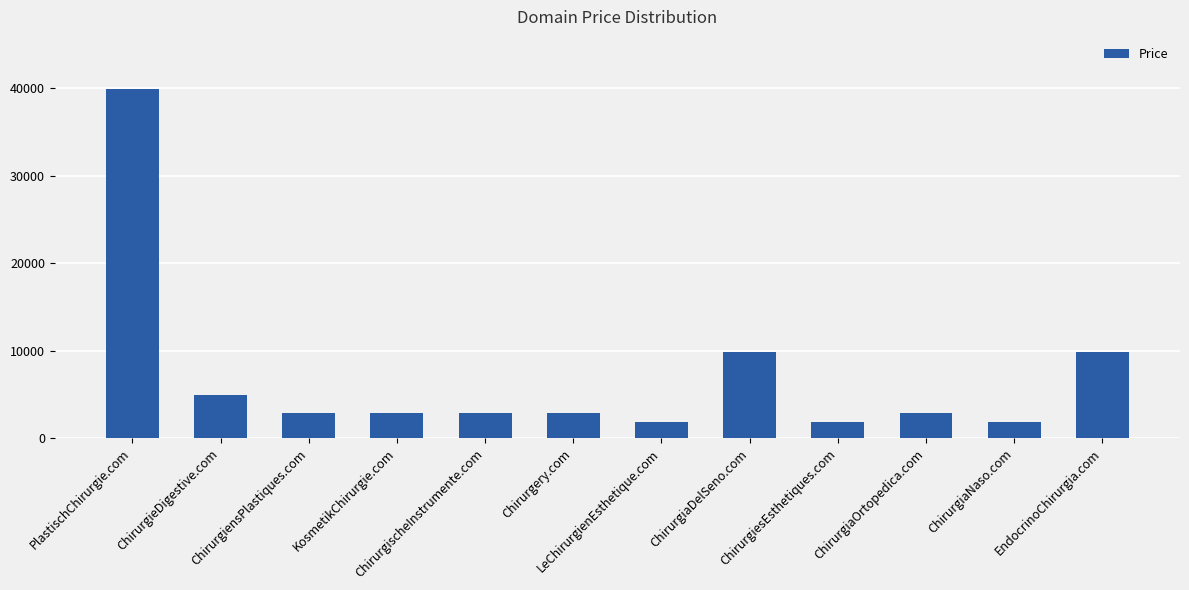

What is the greatest value displayed?

39888